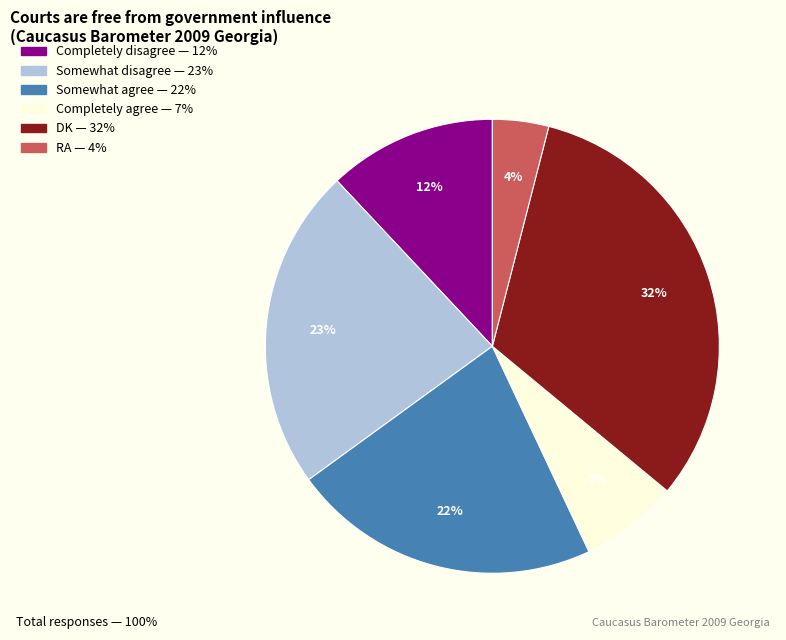

What percentage is the Completely agree slice, to the nearest percent?

7%